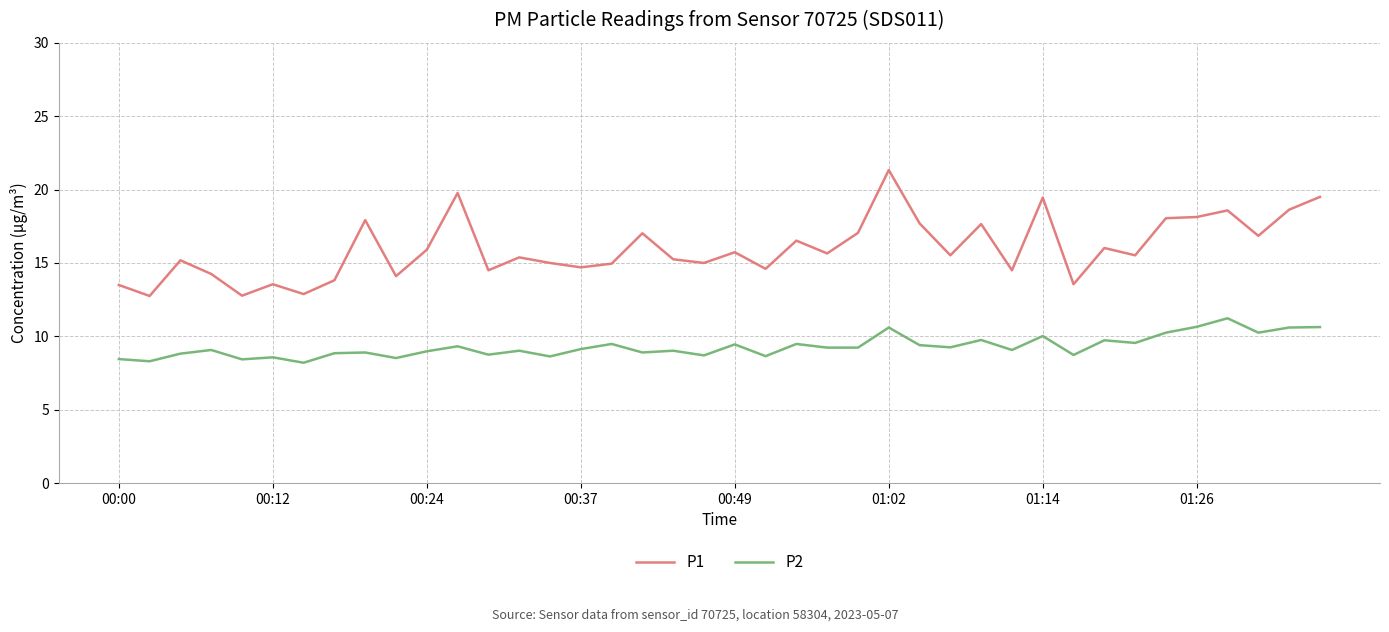

True or false: P2 and P1 cross at least once.

False